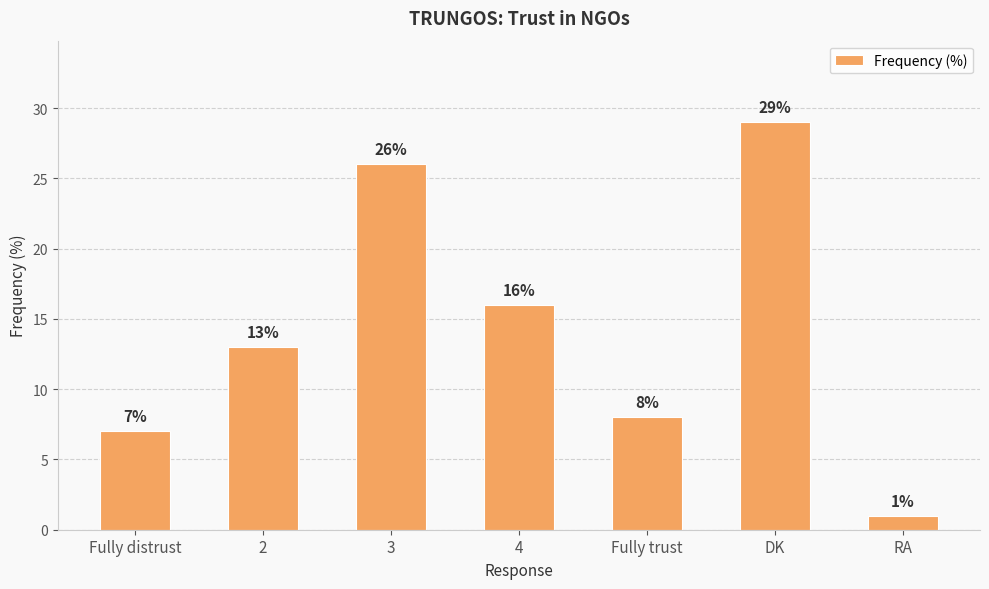

What is the value of the 4th bar from the left?

16